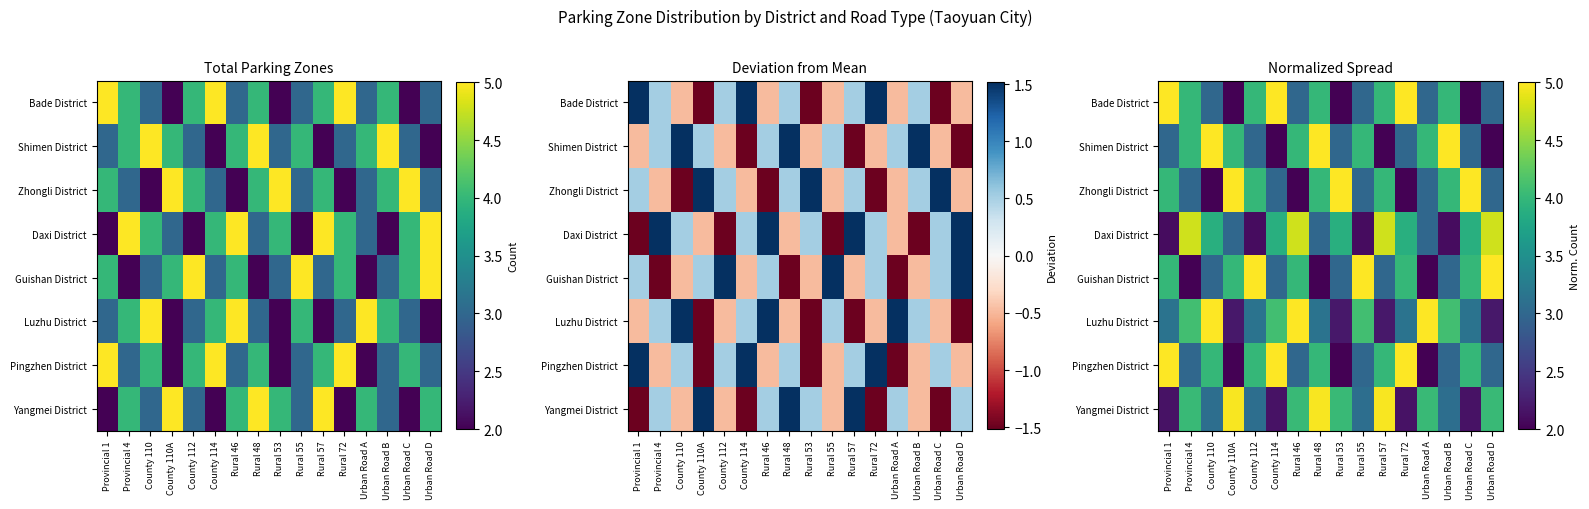

List the labels in order of Luzhu District value, smallest first.

County 110A, Rural 53, Rural 57, Urban Road D, Provincial 1, County 112, Rural 48, Rural 72, Urban Road C, Provincial 4, County 114, Rural 55, Urban Road B, County 110, Rural 46, Urban Road A